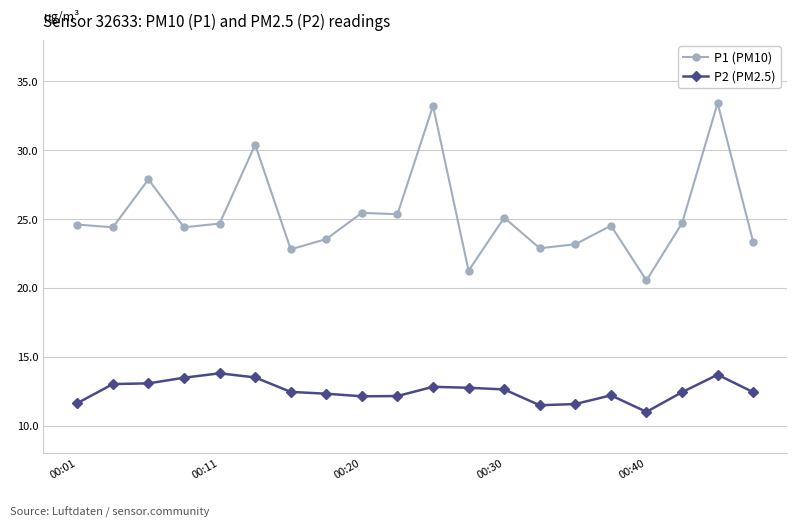

At how many categories does at least one series exceed 23?

16